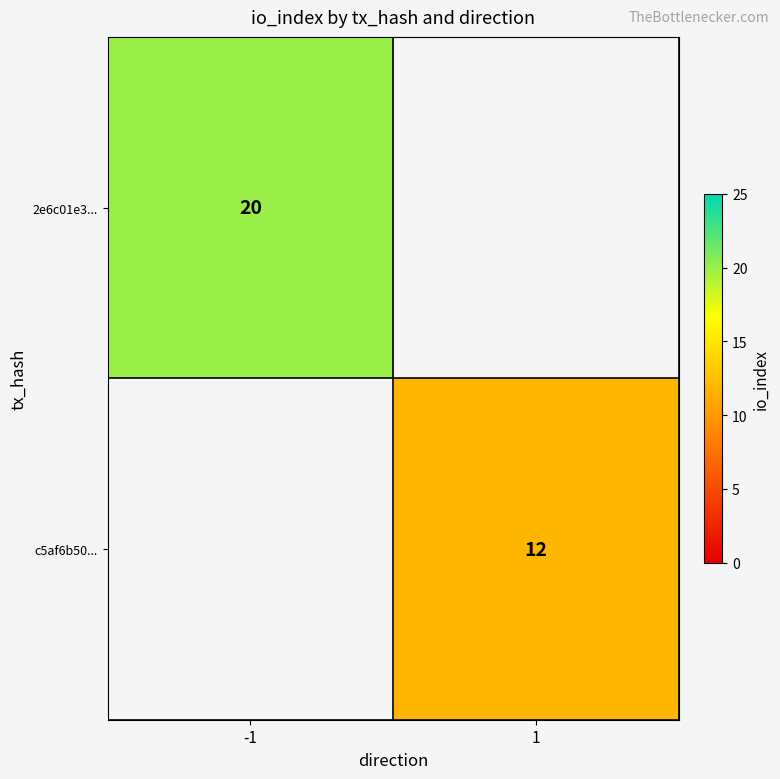

The value of c5af6b50... at 1 is 3. True or false?

False